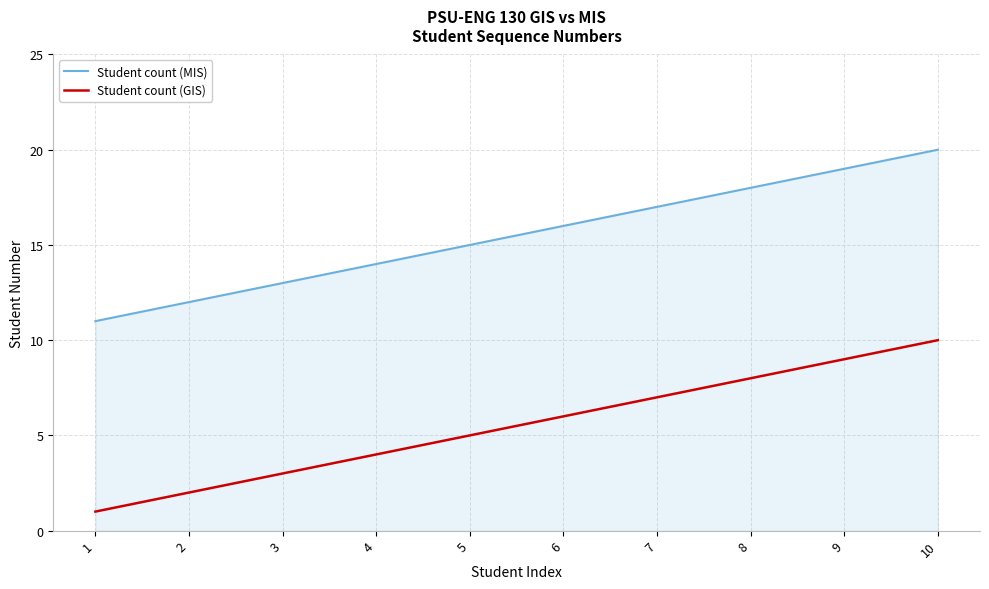

What is the minimum value for Student count (MIS)?

11